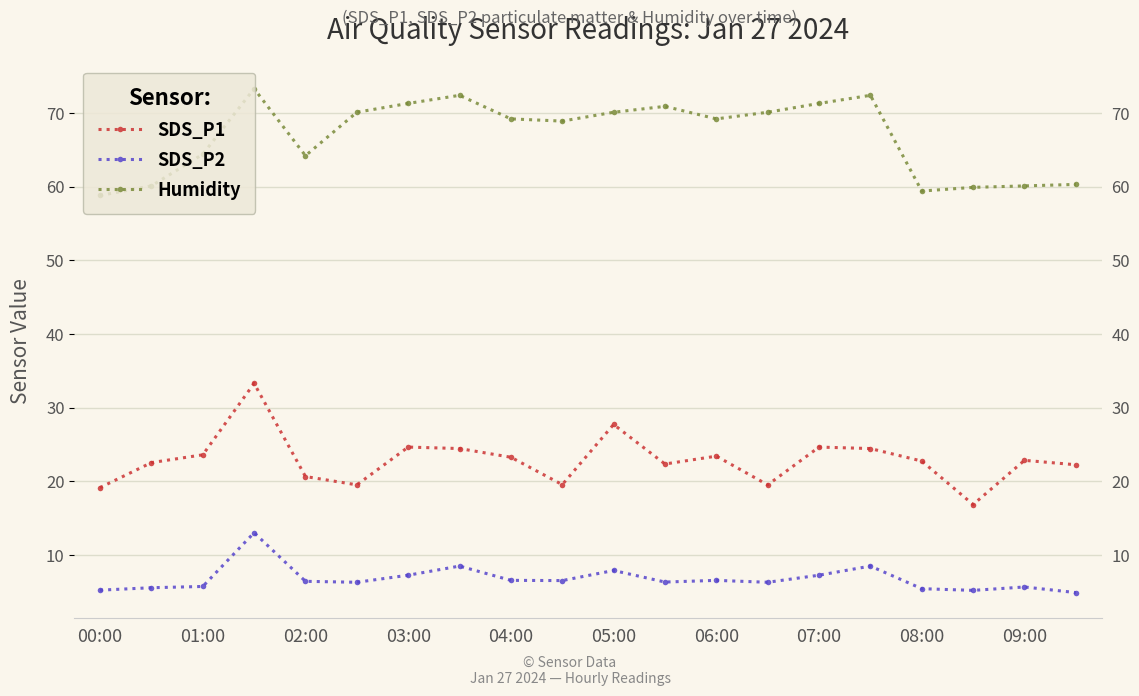

Reading left to right, extract all data points from this chart.

SDS_P1: 19.1	22.5	23.6	33.3	20.6	19.5	24.6	24.4	23.2	19.5	27.7	22.3	23.4	19.5	24.6	24.4	22.7	16.8	22.8	22.2
SDS_P2: 5.2	5.5	5.7	13.0	6.4	6.3	7.2	8.5	6.5	6.5	7.9	6.3	6.5	6.3	7.2	8.5	5.4	5.2	5.6	4.9
Humidity: 58.8	60.1	64.4	73.3	64.2	70.1	71.3	72.4	69.2	68.9	70.1	70.9	69.2	70.1	71.3	72.4	59.4	59.9	60.1	60.3